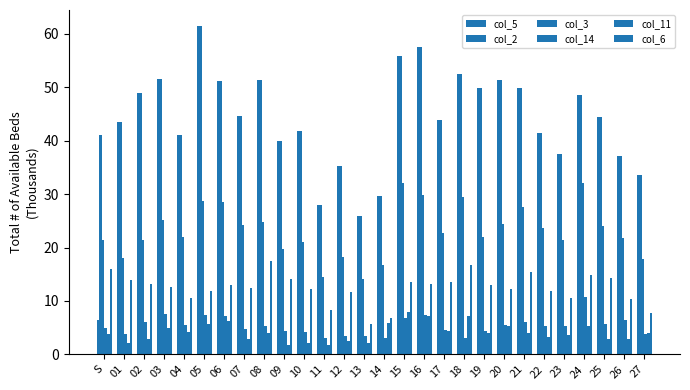

How many groups of bars are there?

28